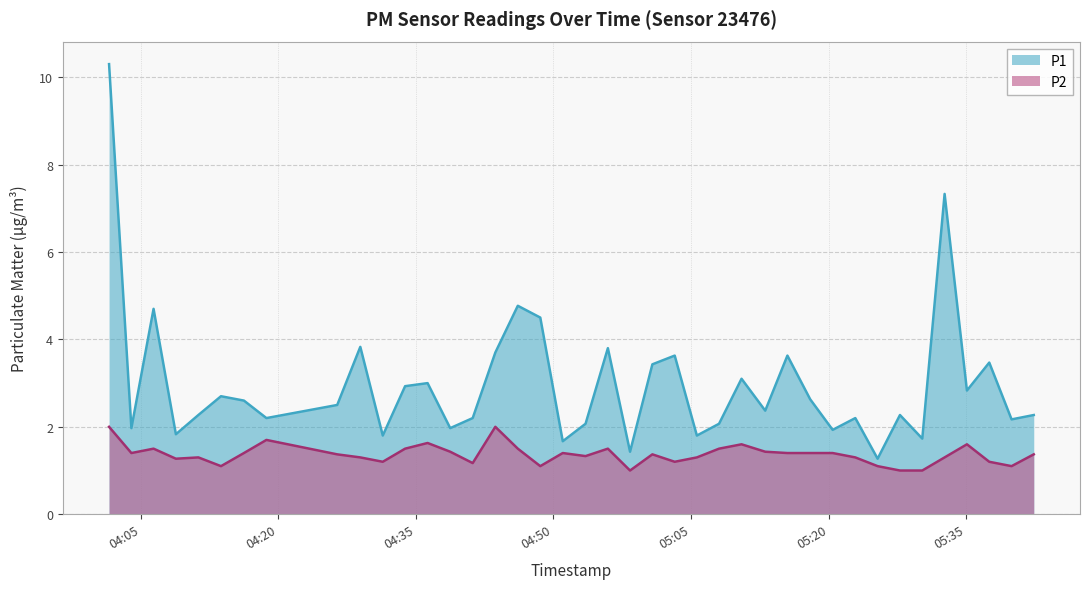

What value does the P1 series have at 2022-09-03T05:17:59?

2.6